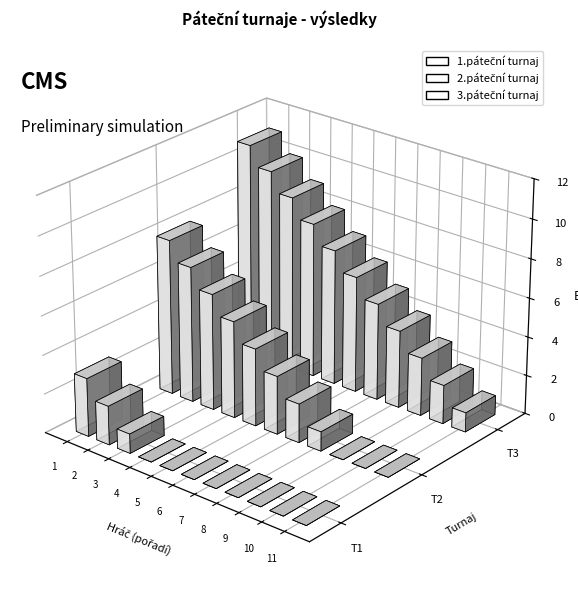

Count the 3.páteční turnaj values in the range 3 to 9.

7